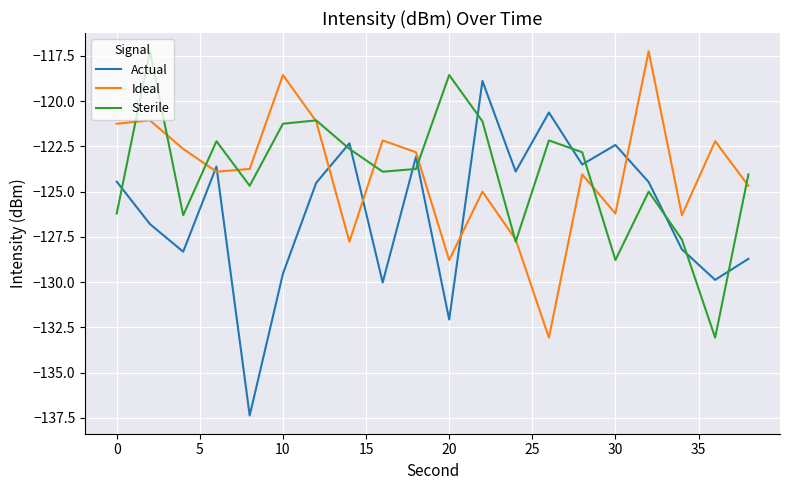

What is the maximum value shown in the chart?

-117.2